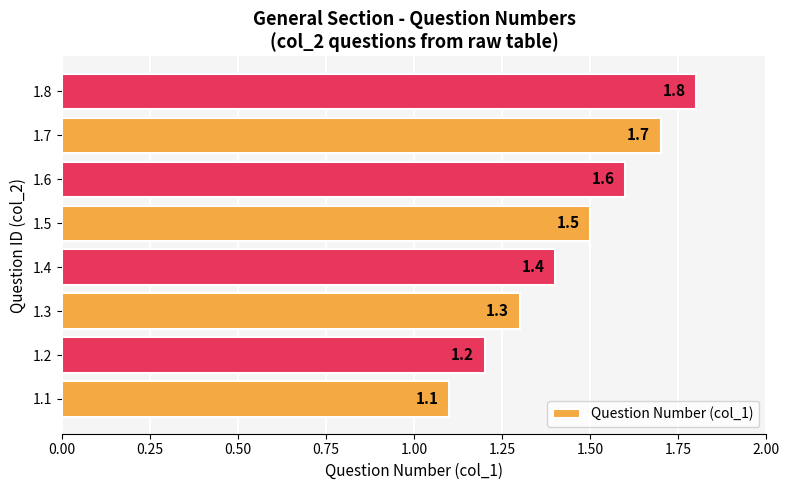

What is the difference between the maximum and minimum values?

0.7